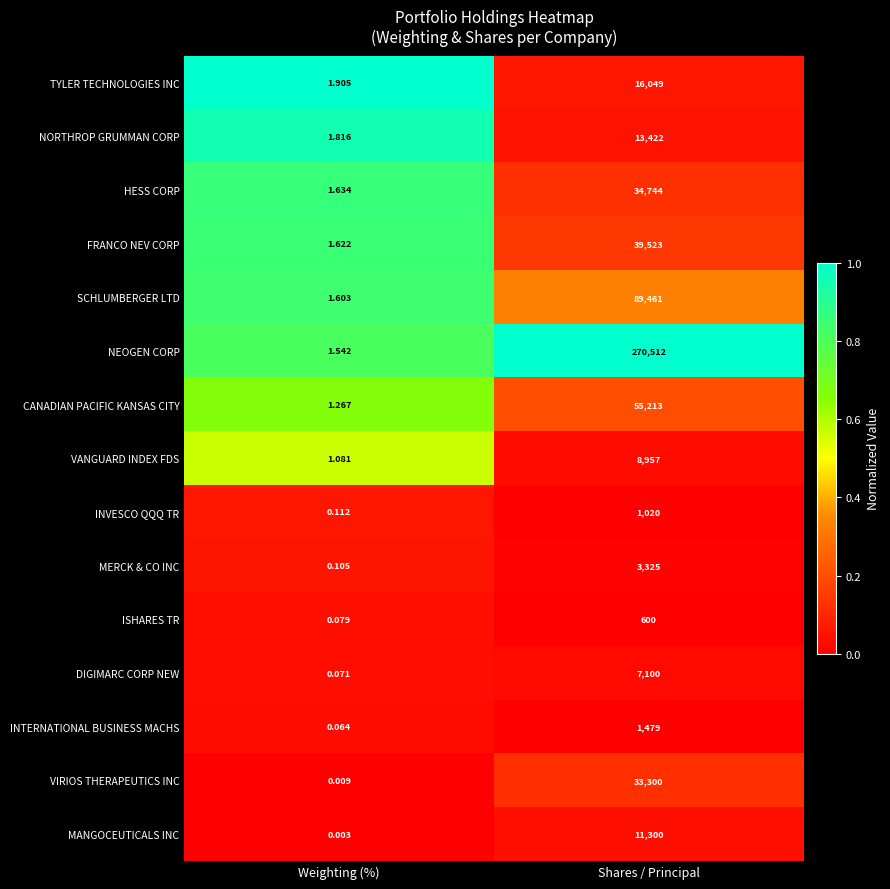

At which category does the chart reach its minimum across all series?

Weighting (%)